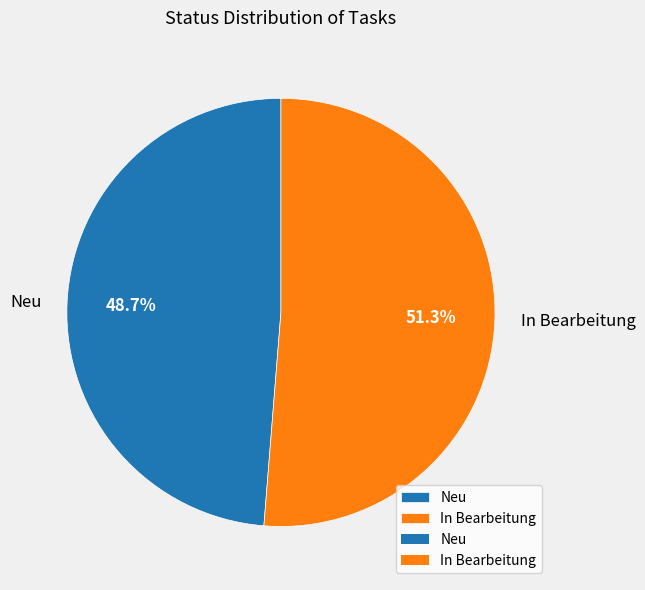

Which slice is the smallest?

Neu